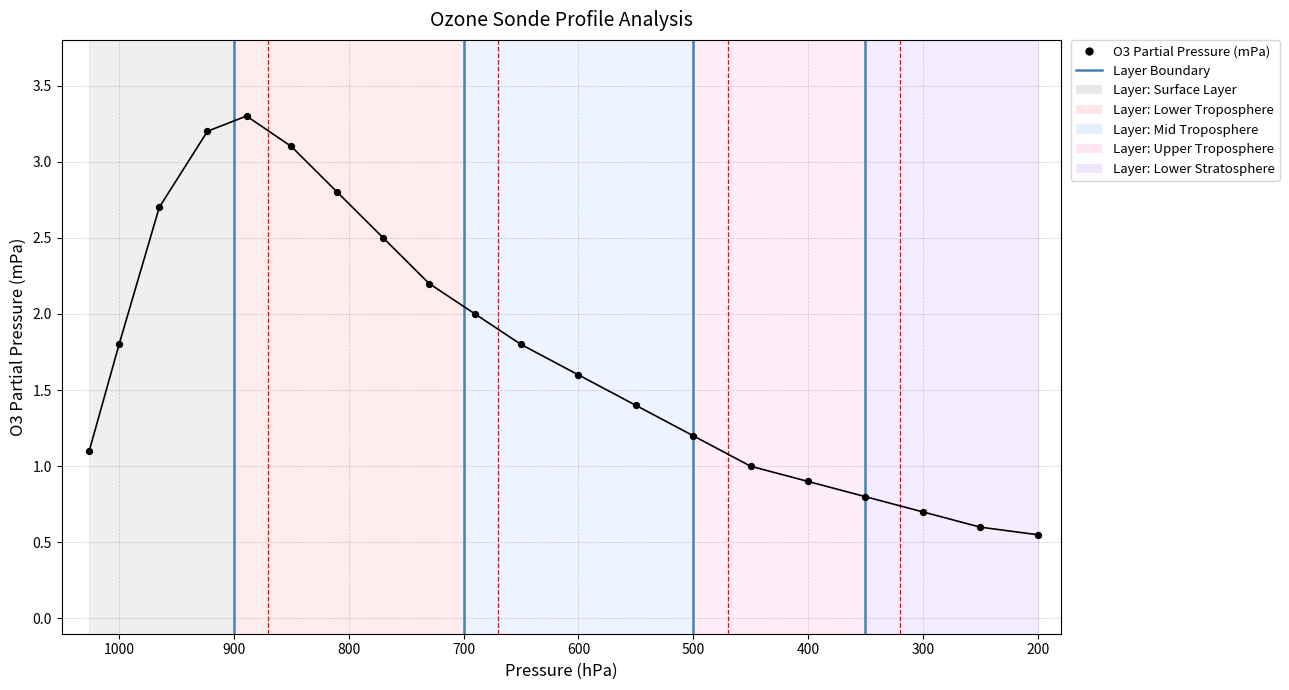

What is the range of X values (max minus min)?

826.0